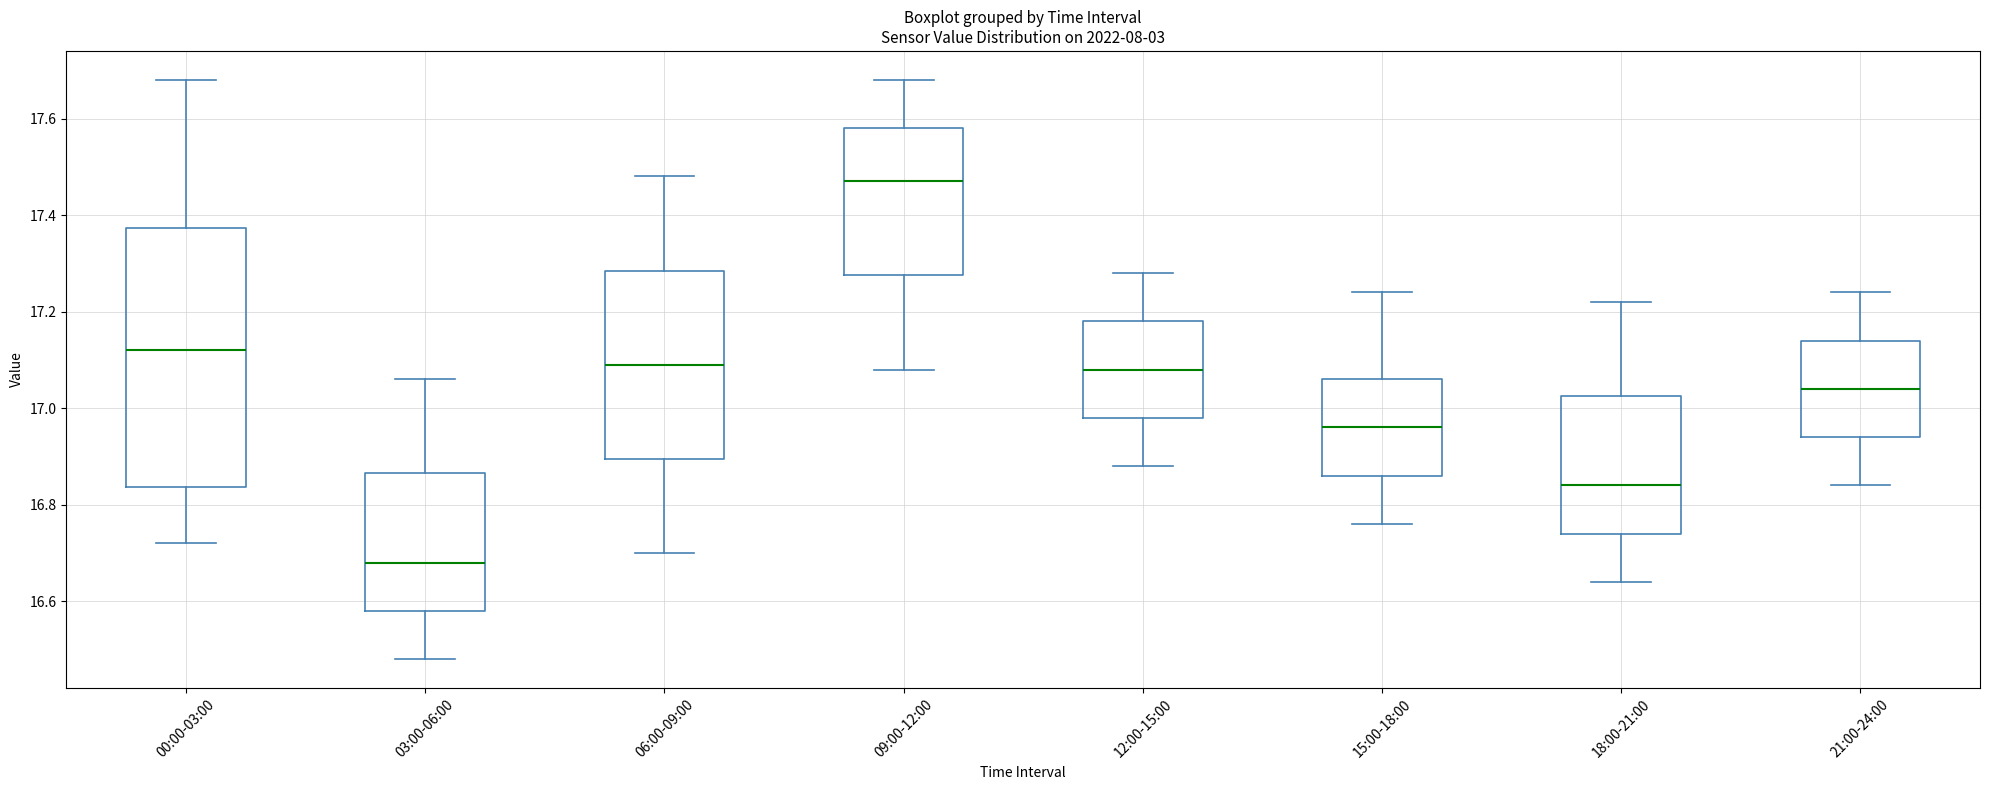

Which box has the highest median line?

09:00-12:00